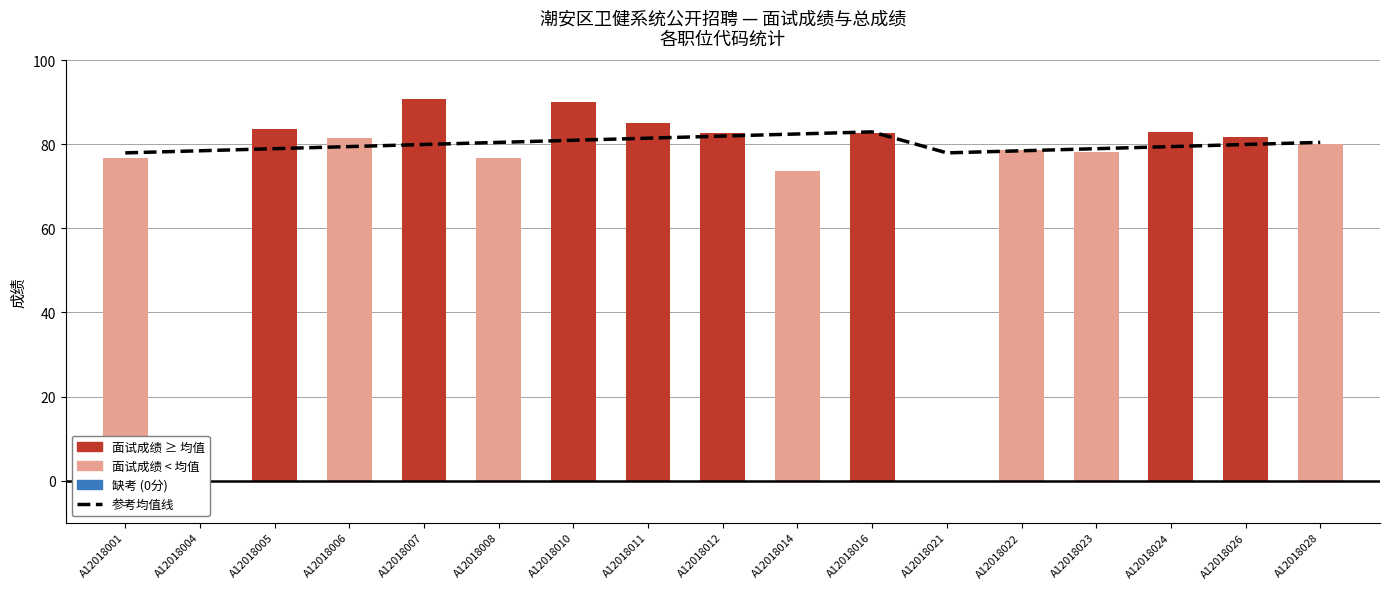

At which label does 面试成绩 first exceed 81?

A12018005